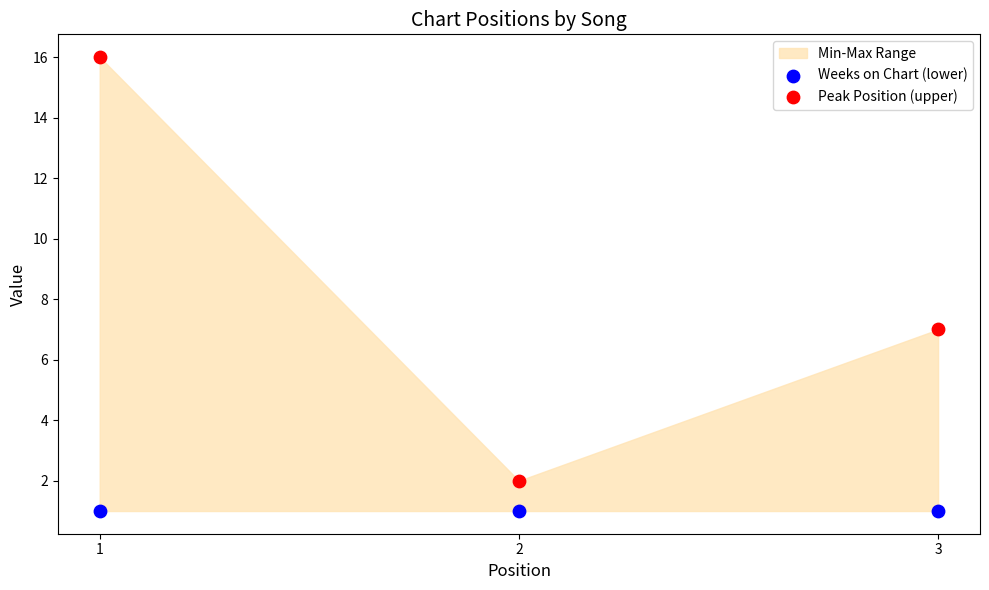

Across all data points, what is the average Y value?

5